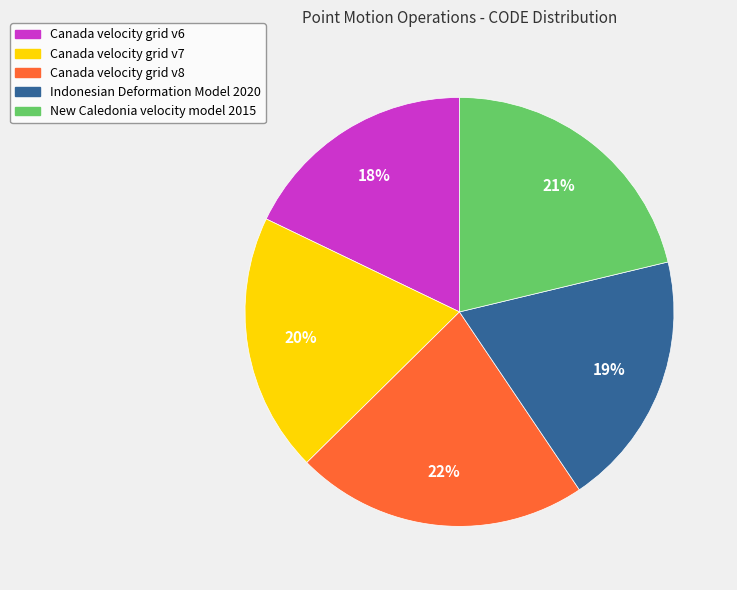

What percentage is the Indonesian Deformation Model 2020 slice, to the nearest percent?

19%